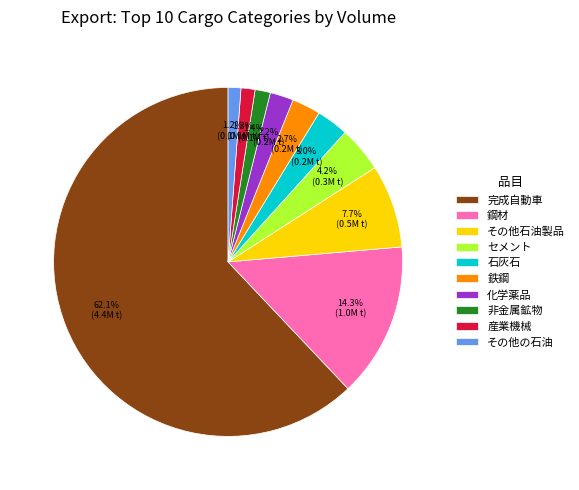

Does any single category account for the majority?

Yes